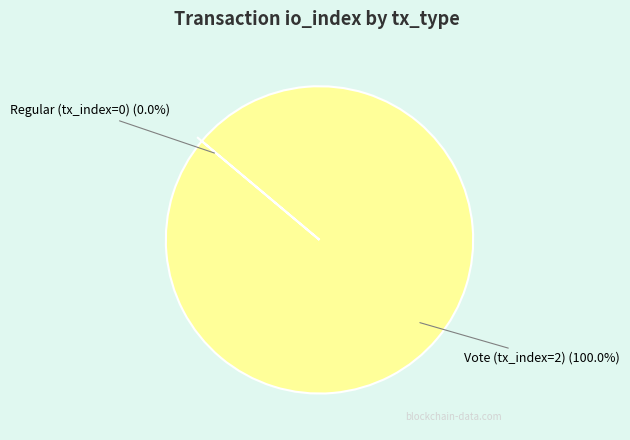

Rank the categories by value from lowest to highest.

Regular (tx_index=0), Vote (tx_index=2)